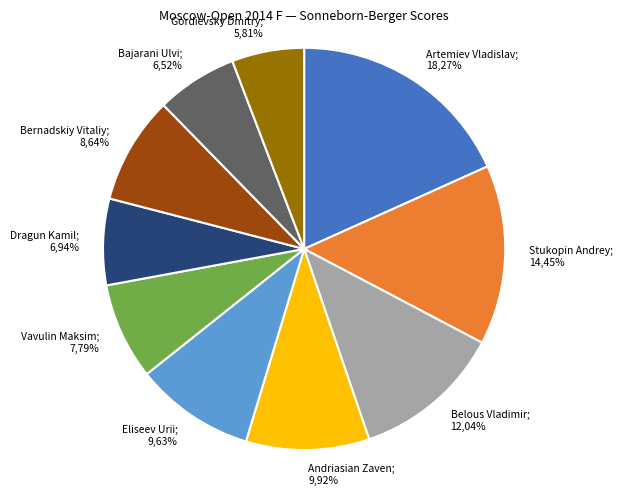

To the nearest percent, what portion does Dragun Kamil represent?

7%